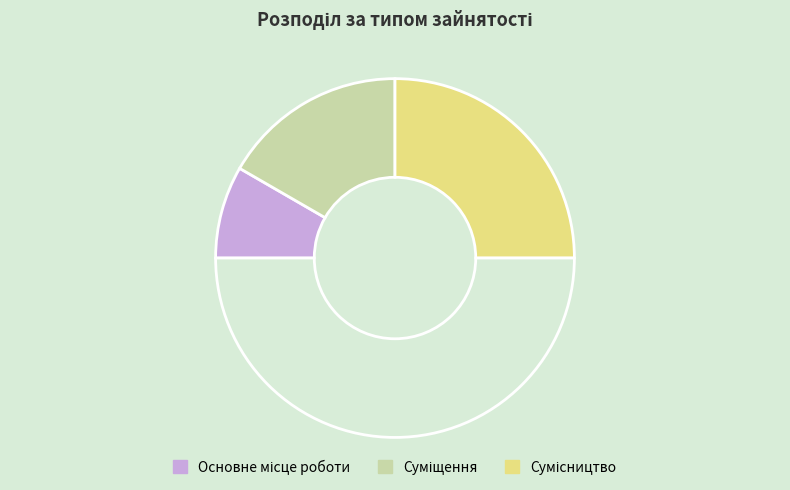

Count the number of slices in the pie.

4